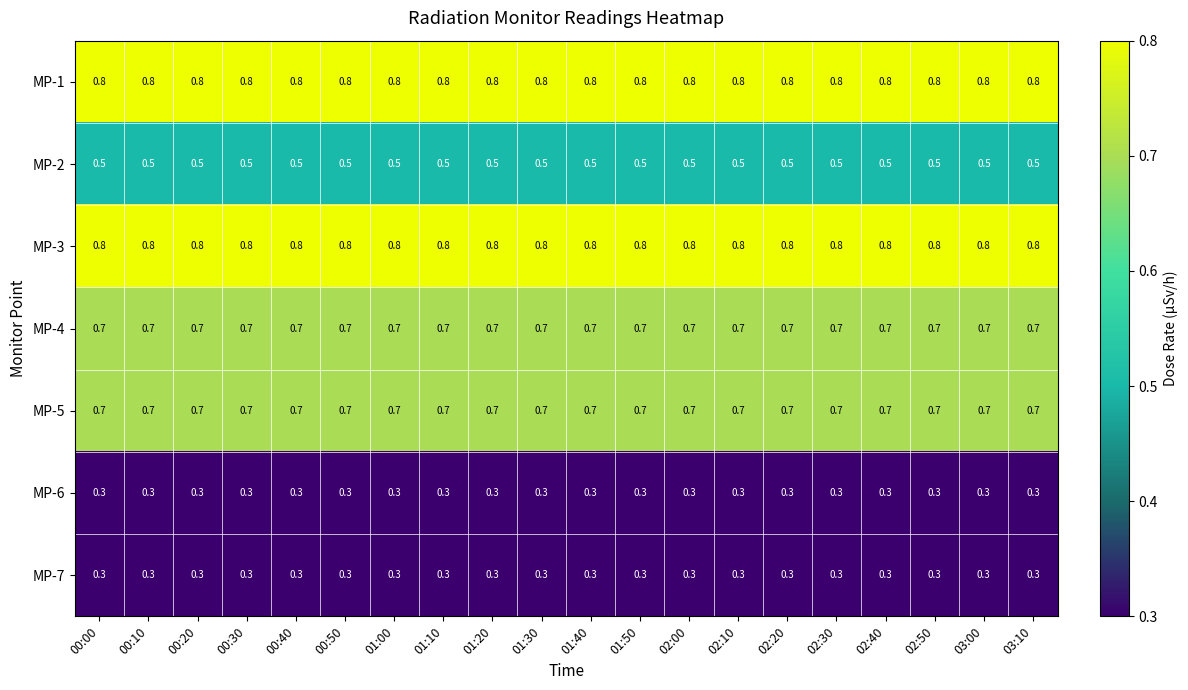

What is the difference between the highest and lowest values at 01:00?

0.5